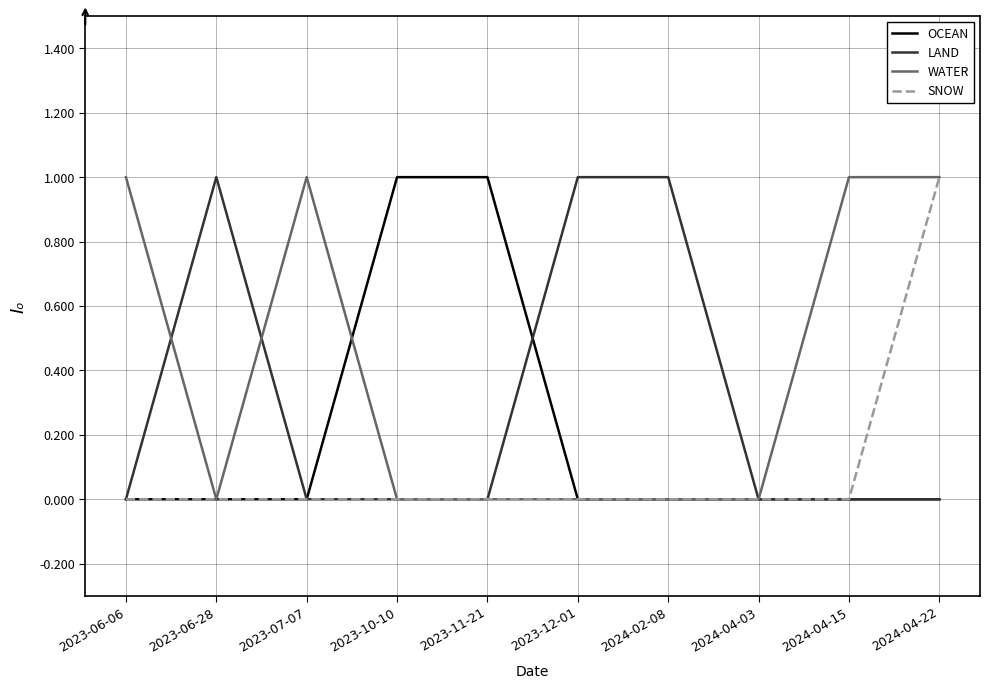

Reading right to left, extract all data points from this chart.

OCEAN: 0	0	0	0	0	1	1	0	0	0
LAND: 0	0	0	1	1	0	0	0	1	0
WATER: 1	1	0	0	0	0	0	1	0	1
SNOW: 1	0	0	0	0	0	0	0	0	0